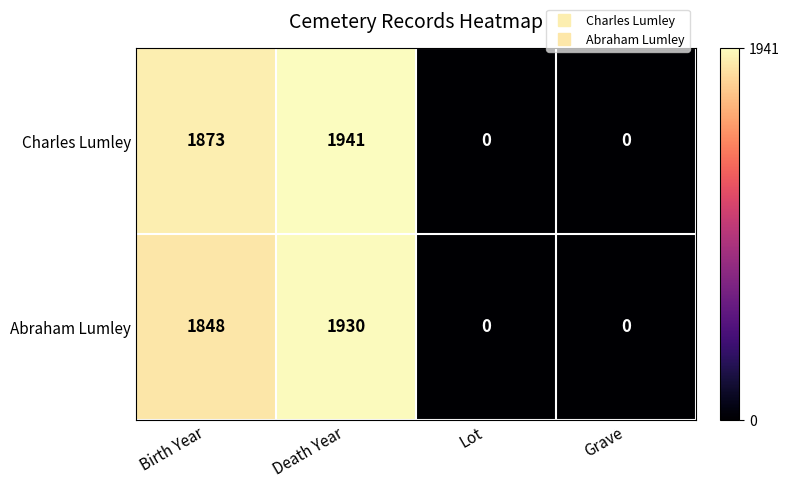

What is the sum of the Charles Lumley values at Death Year and Grave?

1941